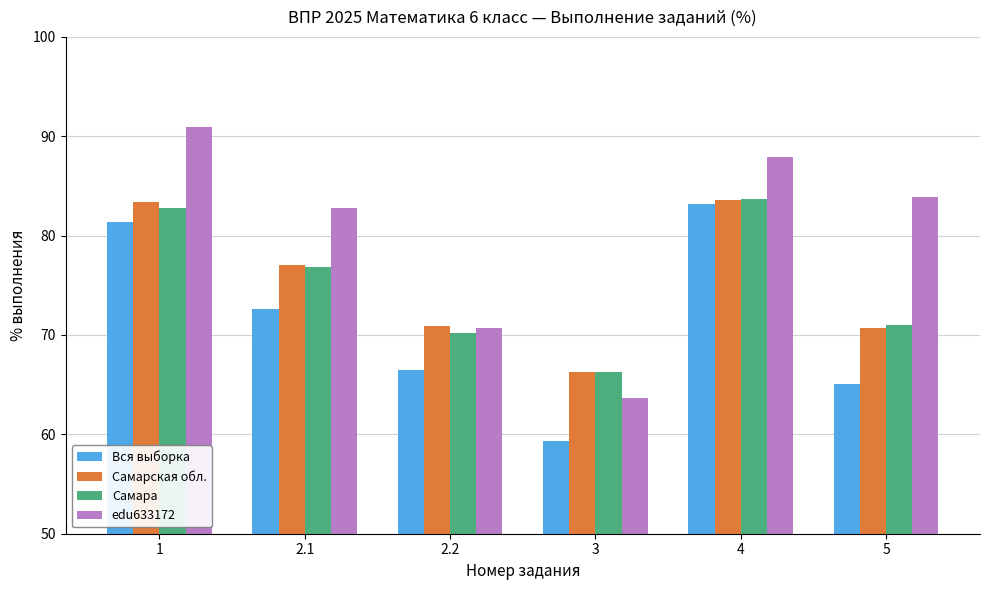

Which category has the lowest value in the Самарская обл. series?

3